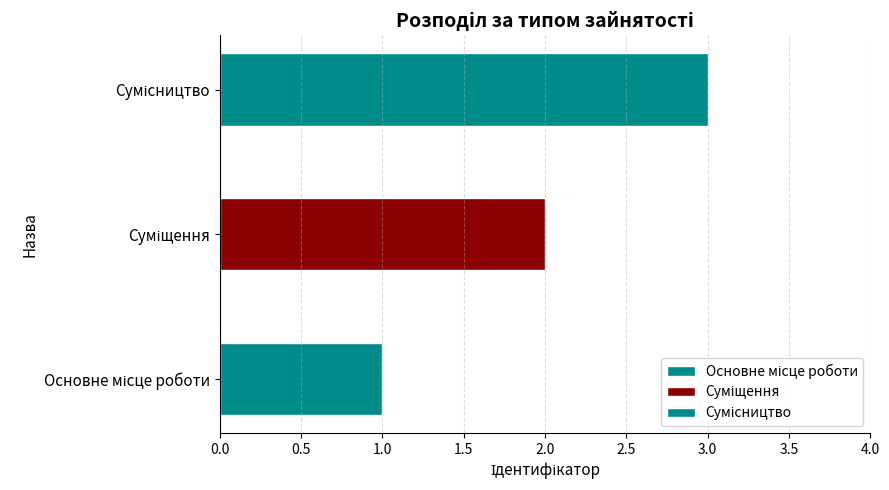

What is the sum of all values?

6